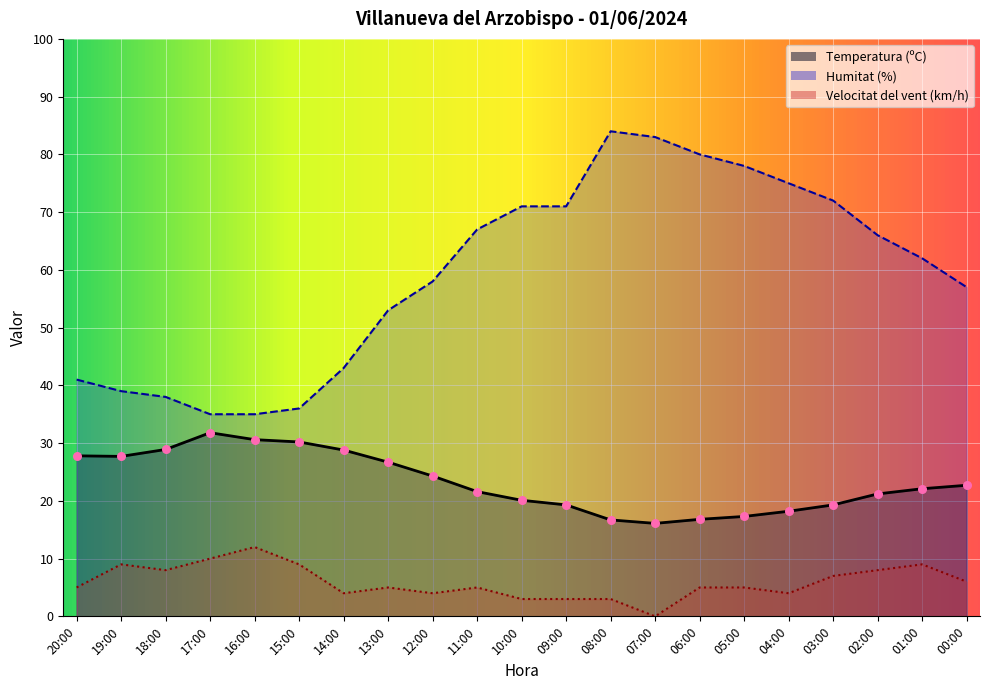

Which series reaches the minimum Y coordinate?

Velocitat del vent (km/h)